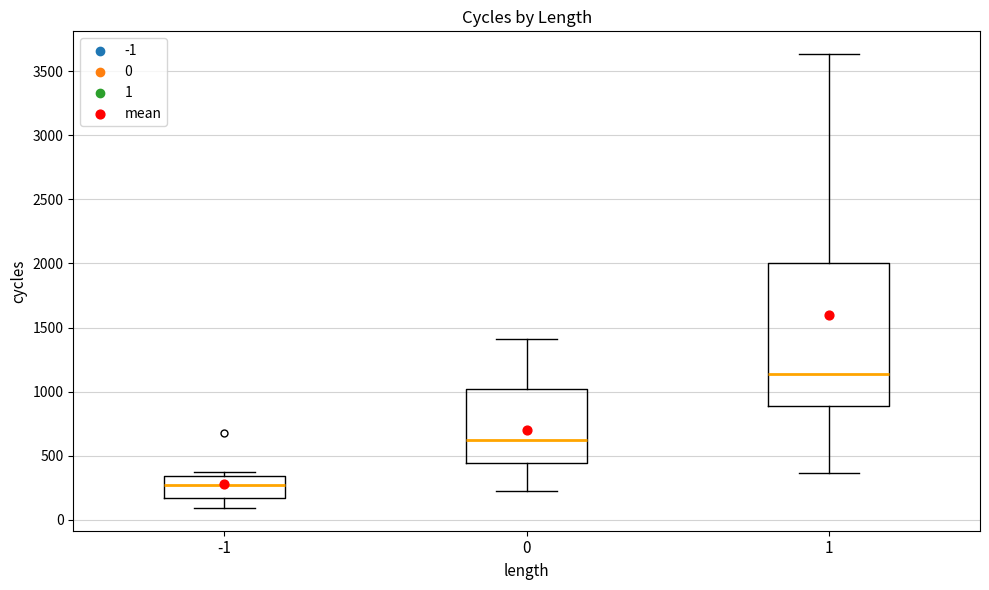

Comparing the boxes themselves (not the whiskers), which one is the tallest?

1